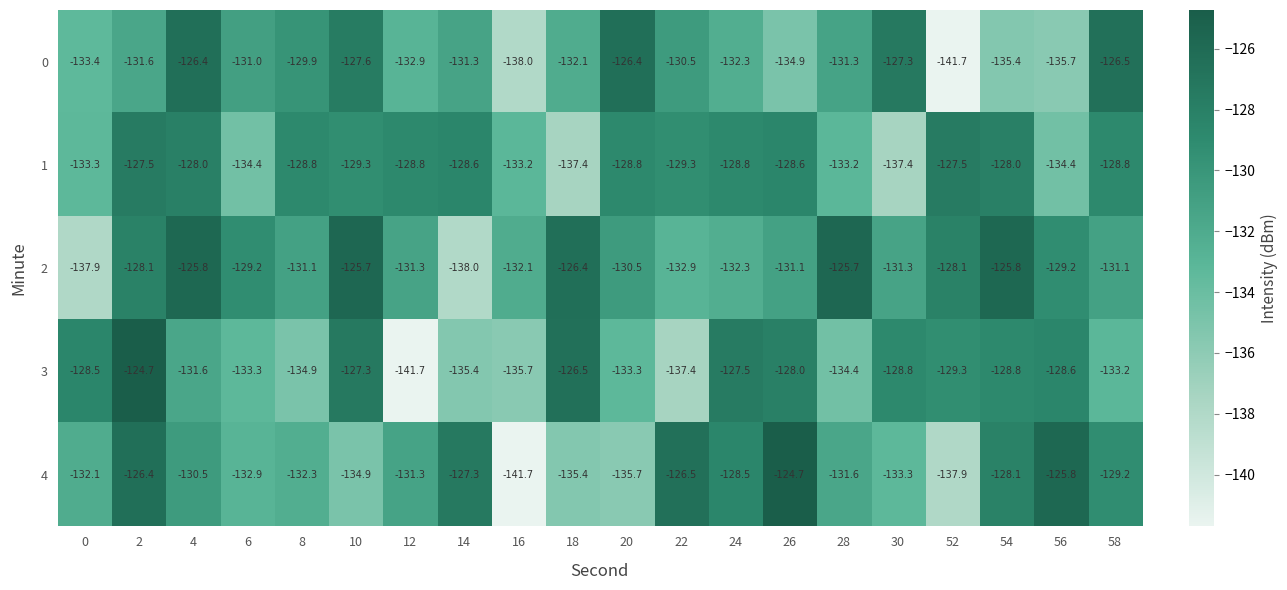

Is the value of 3 at 54 greater than the value of 4 at 26?

No